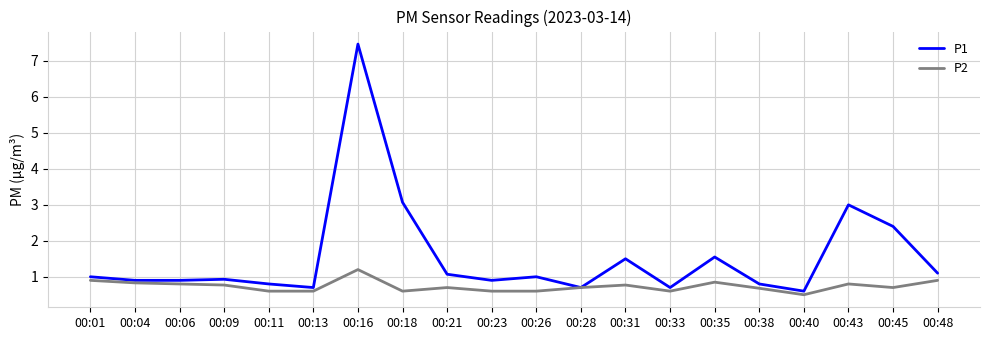

What is the total value across all series at 00:16?

8.7